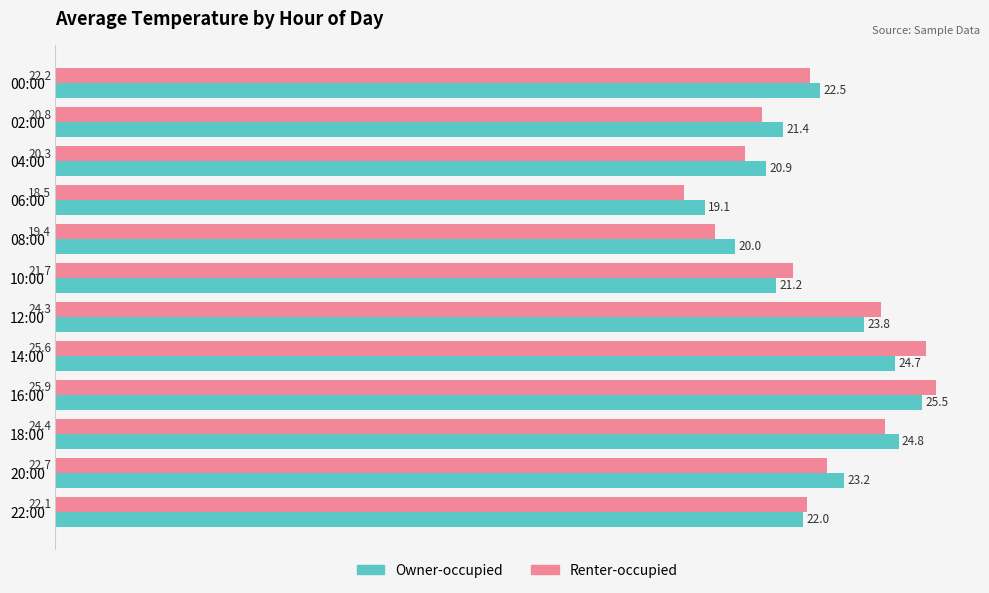

What is the maximum value shown in the chart?

25.9